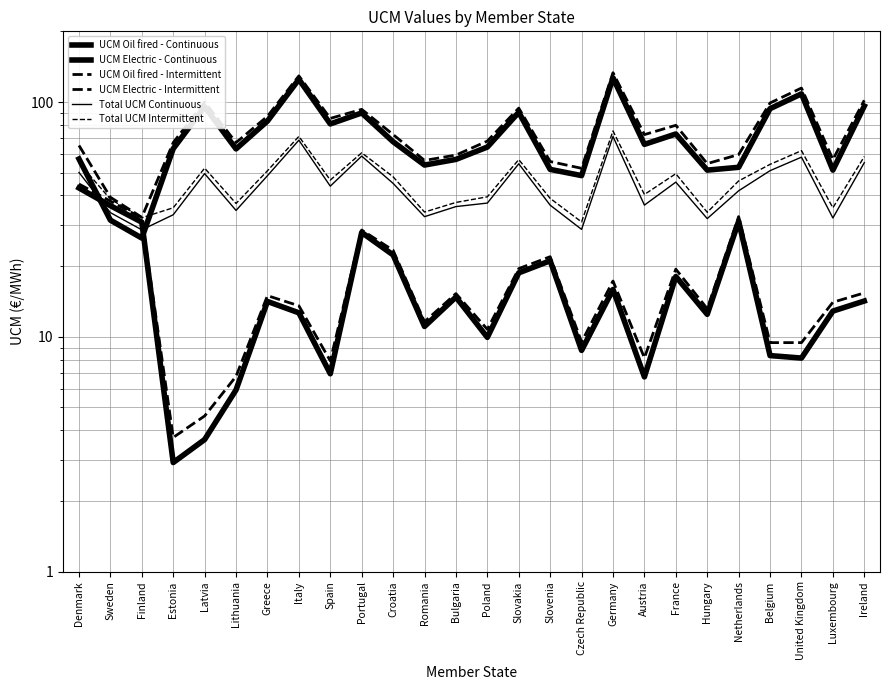

True or false: UCM Electric - Intermittent and Total UCM Intermittent cross at least once.

False